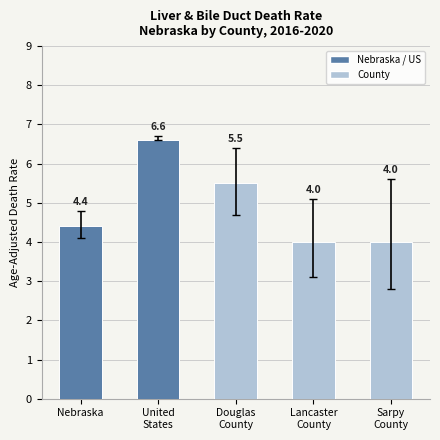

Reading left to right, what are all the values shown in this chart?

4.4	6.6	5.5	4.0	4.0